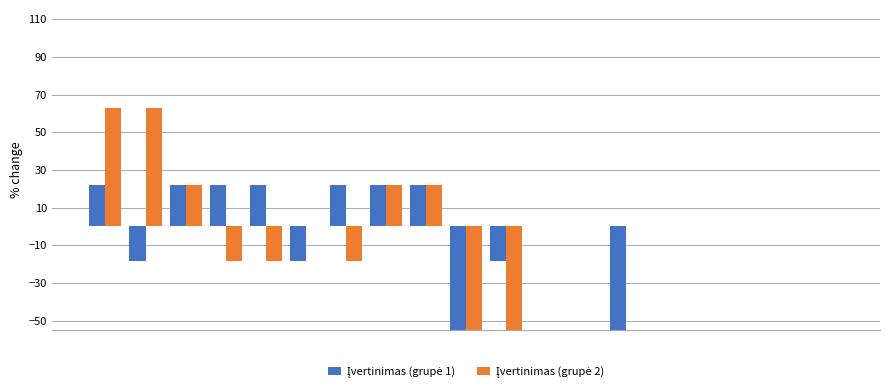

Rank the series by their average value, from highest to lowest.

Įvertinimas (grupė 2), Įvertinimas (grupė 1)